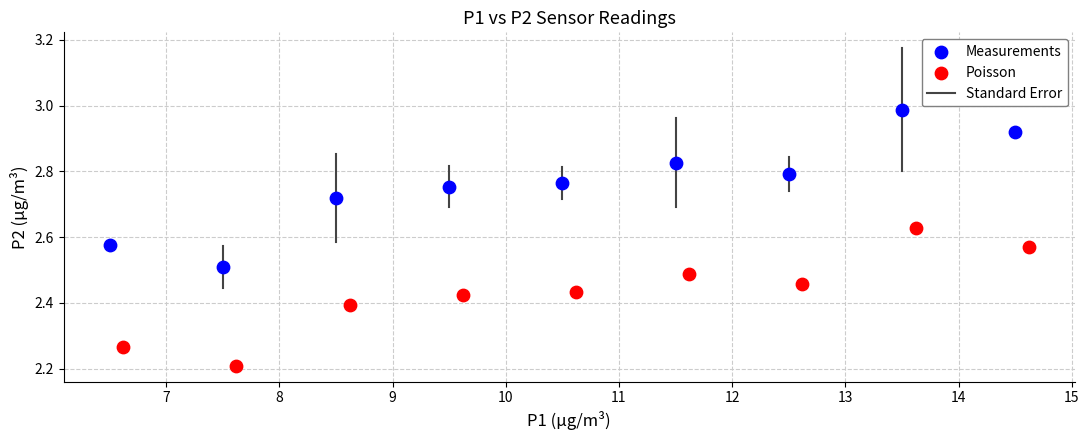

Which series has the widest spread of Y values?

Measurements